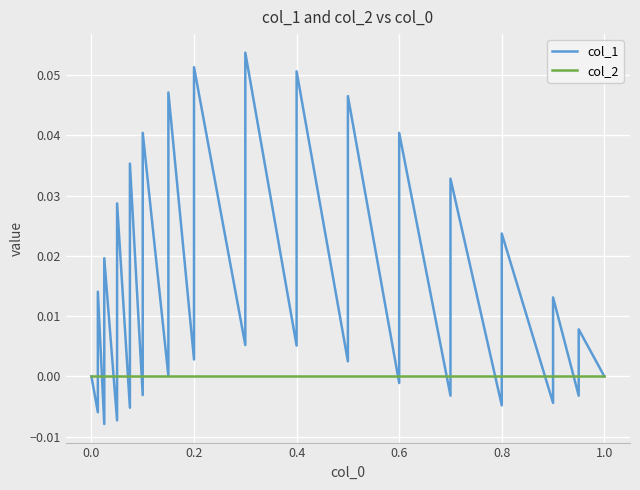

The col_1 series shows -0.0 at 0.0. True or false?

False